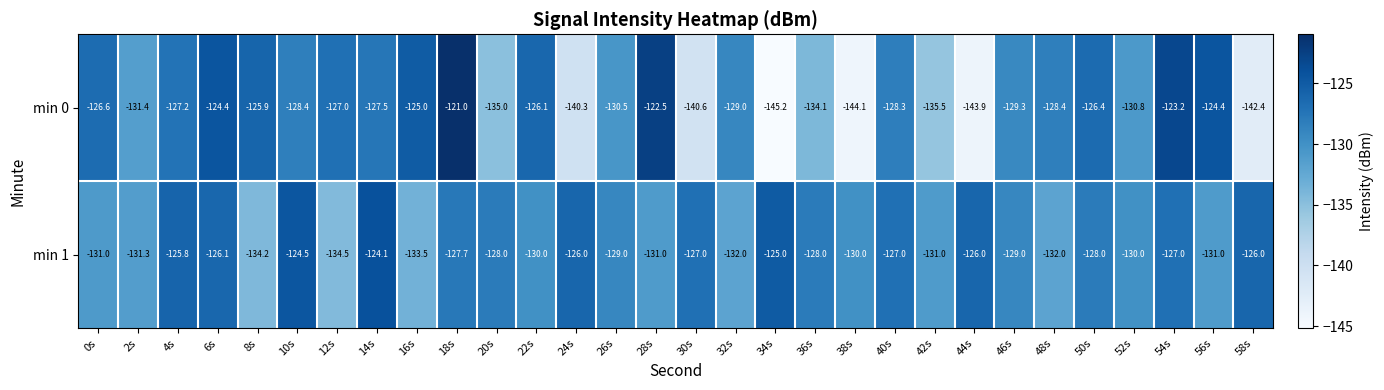

At which label does min 0 first exceed -128?

0s